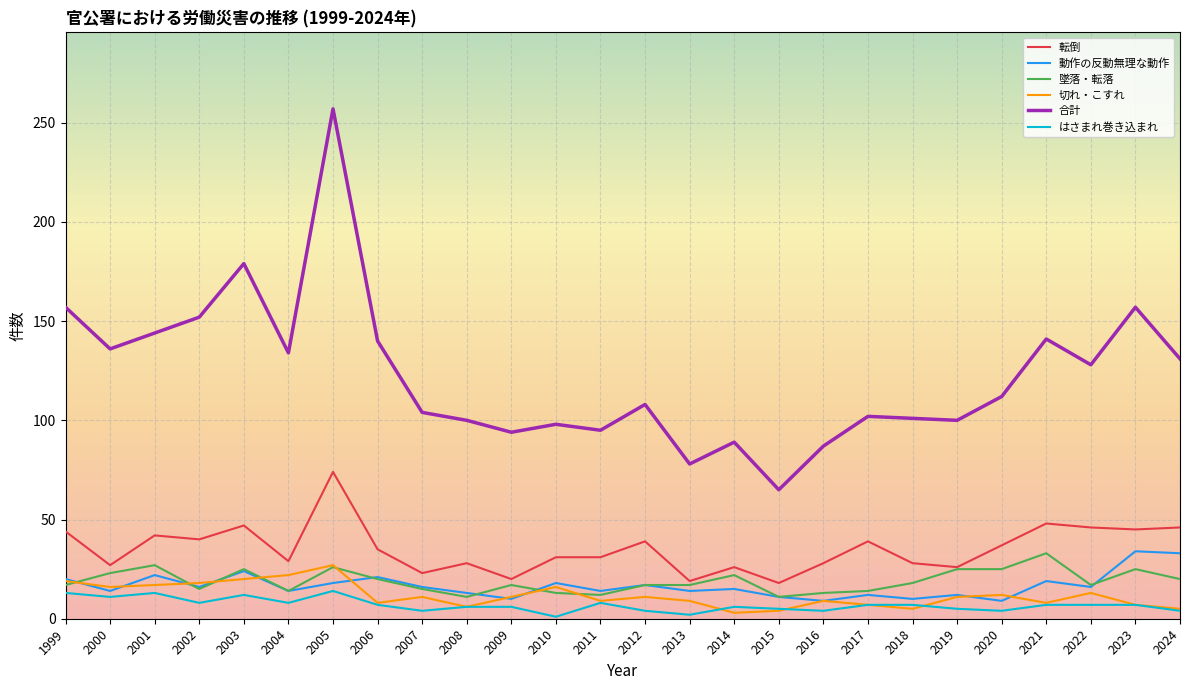

True or false: はさまれ巻き込まれ has a value of 6 at 2008.

True